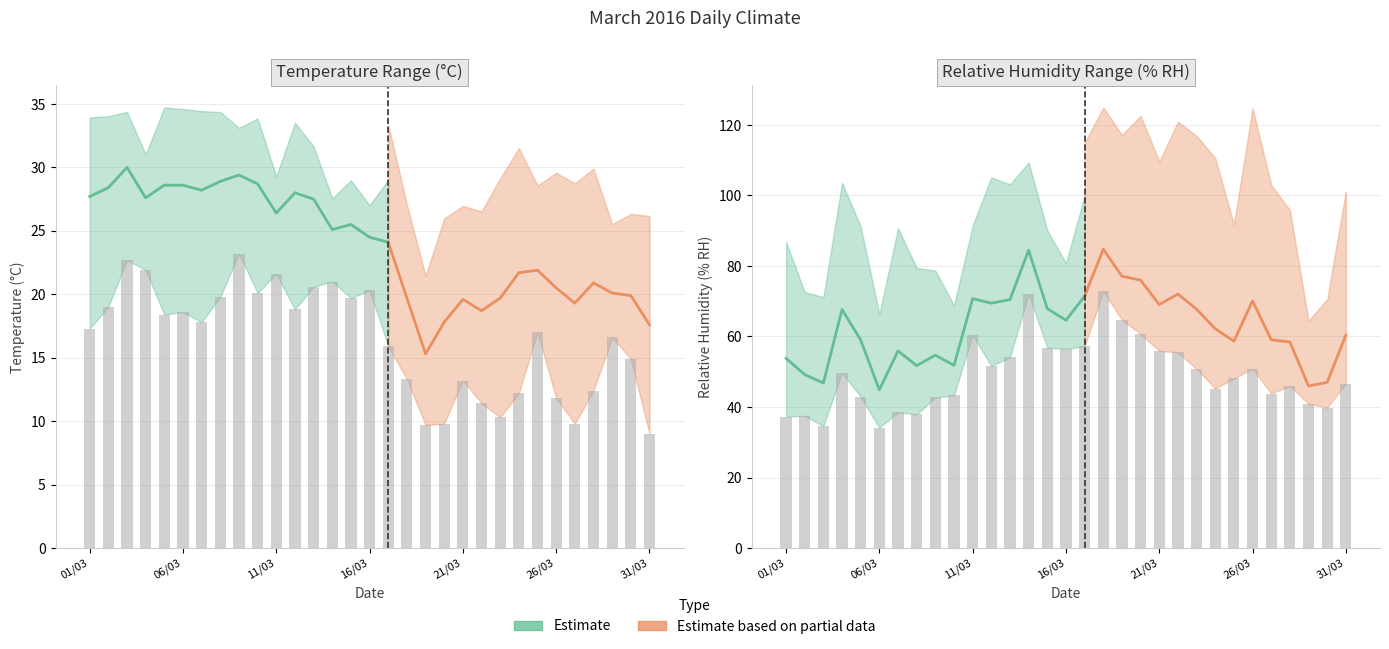

What is the minimum value shown in the chart?

9.0